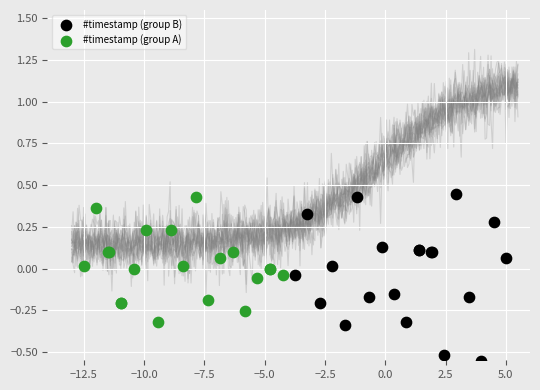

Which series has the widest spread of Y values?

#timestamp (group B)